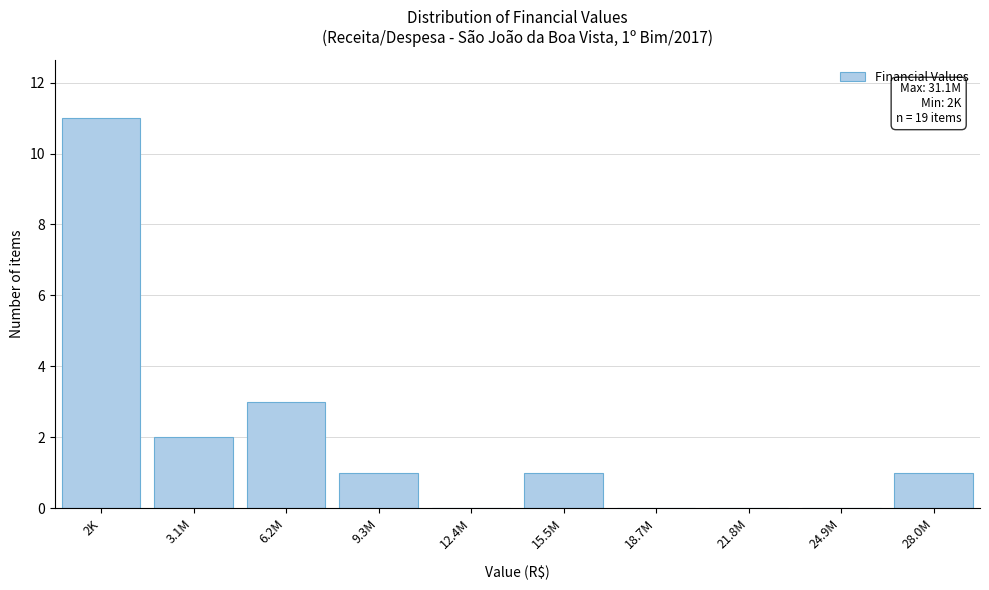

Reading left to right, extract all data points from this chart.

2K=11	3.1M=2	6.2M=3	9.3M=1	12.4M=0	15.5M=1	18.7M=0	21.8M=0	24.9M=0	28.0M=1